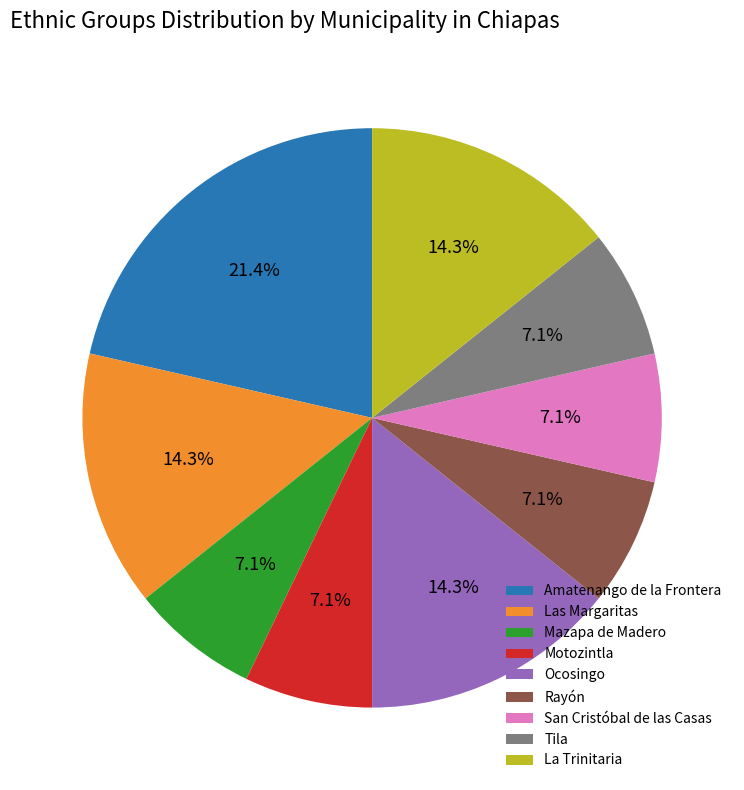

Does any single category account for the majority?

No